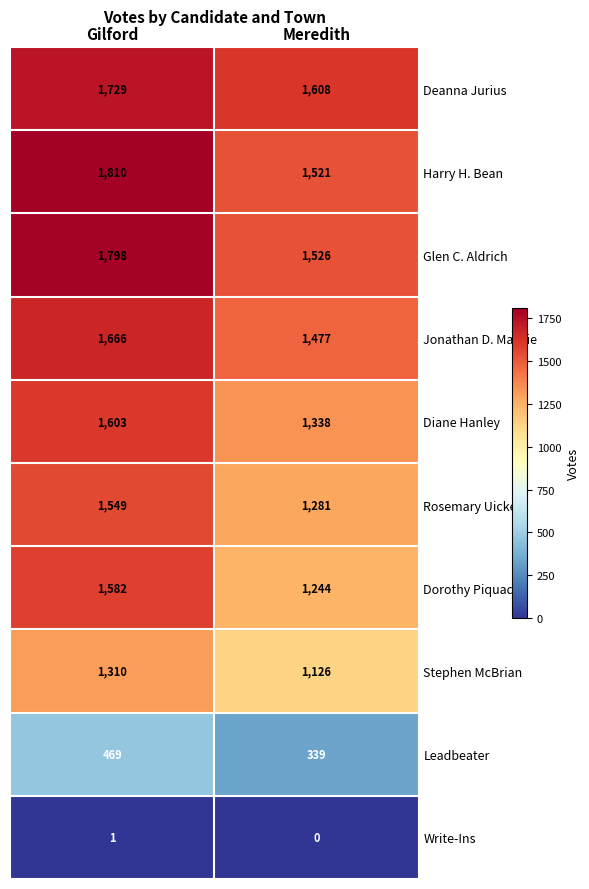

Reading right to left, transcribe all the data shown in this chart.

Deanna Jurius: 1608	1729
Harry H. Bean: 1521	1810
Glen C. Aldrich: 1526	1798
Jonathan D. Mackie: 1477	1666
Diane Hanley: 1338	1603
Rosemary Uicker: 1281	1549
Dorothy Piquado: 1244	1582
Stephen McBrian: 1126	1310
Leadbeater: 339	469
Write-Ins: 0	1